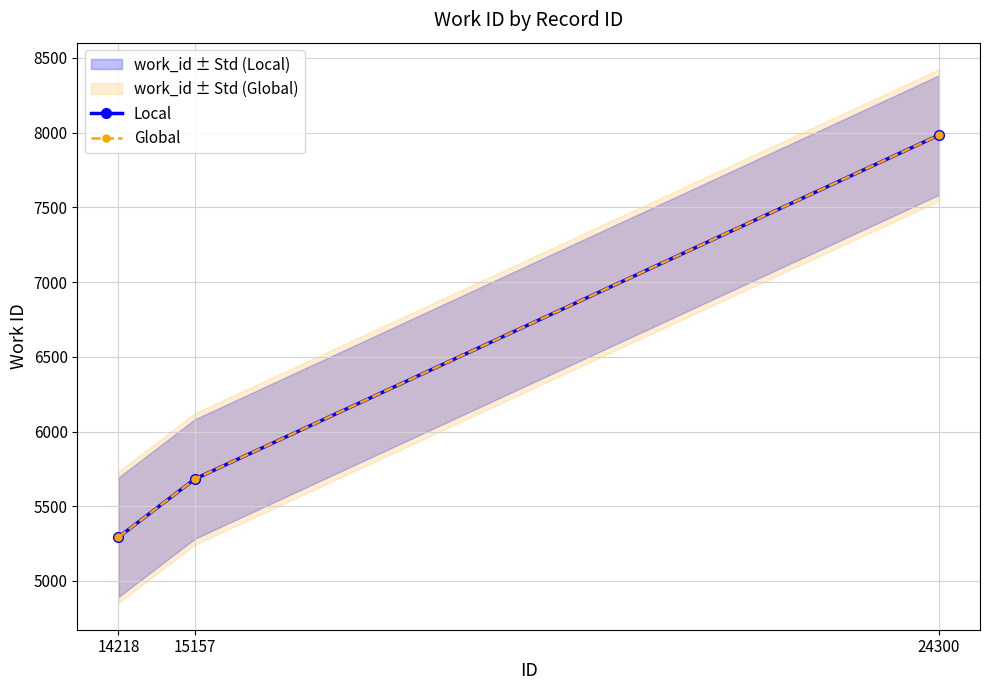

Count the number of categories in the chart.

3